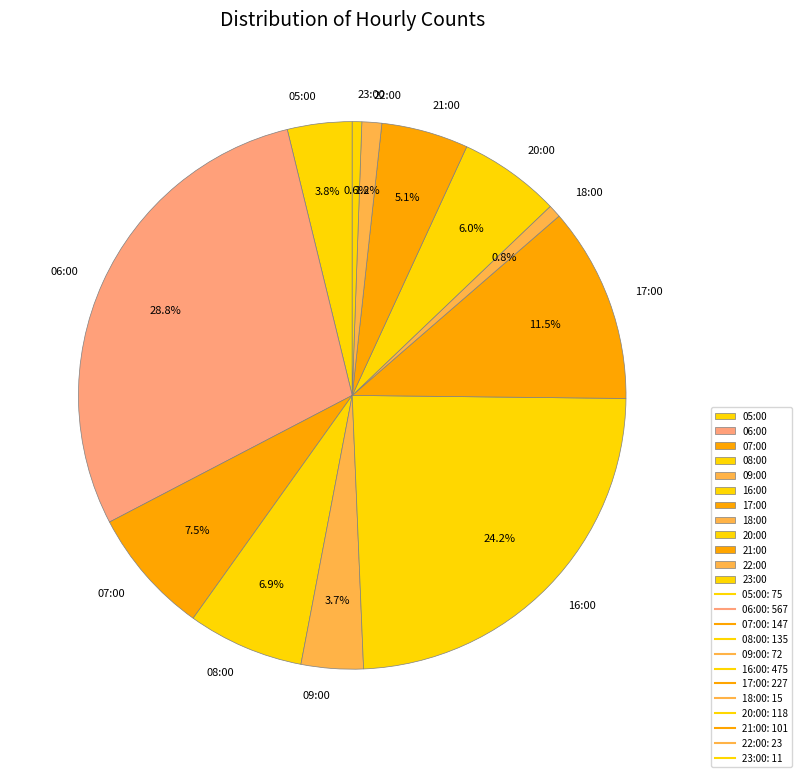

How many segments does this pie chart have?

12